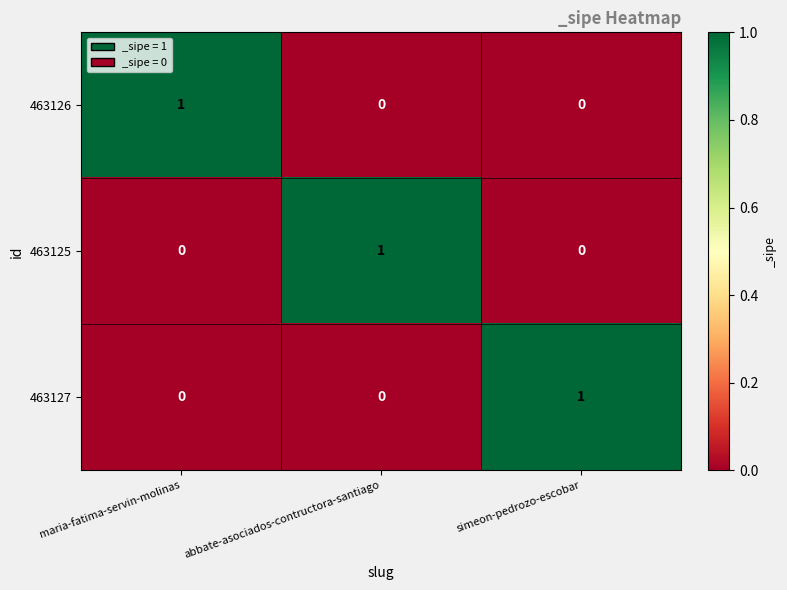

At how many categories does at least one series exceed 0?

3